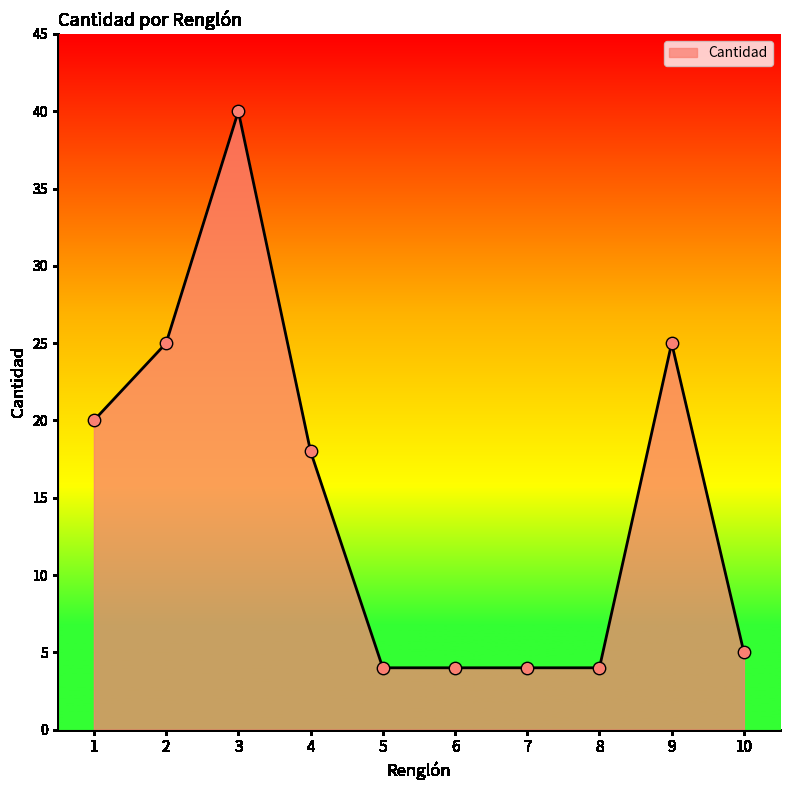

What is the change in value from 3 to 7?

-36